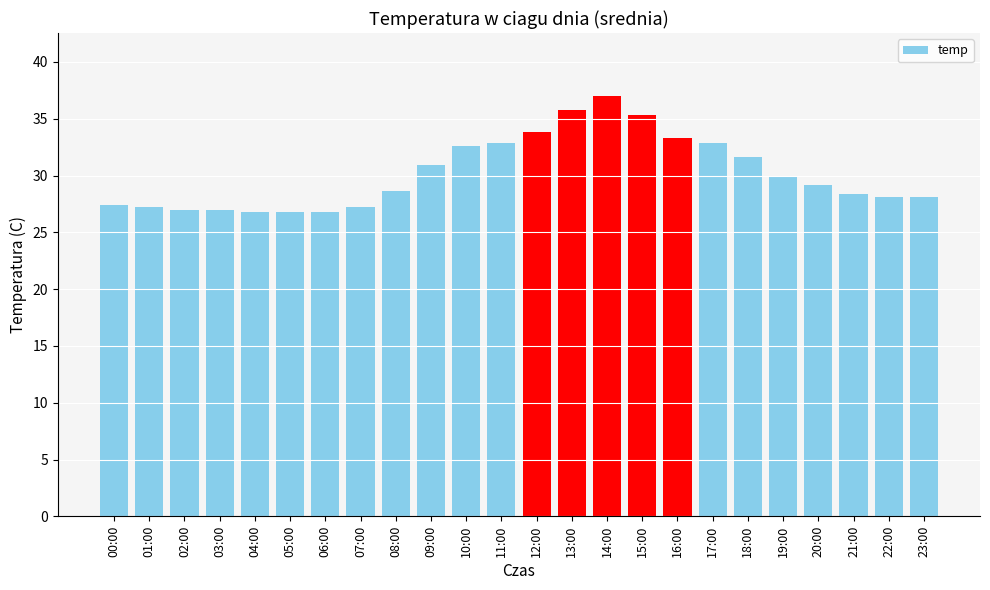

True or false: the data shows 30.9 at 09:00.

True